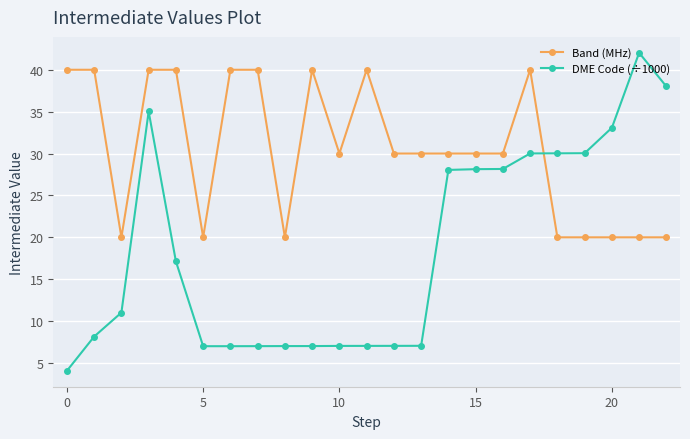

What are all the series names shown in the legend?

Band (MHz), DME Code (÷1000)